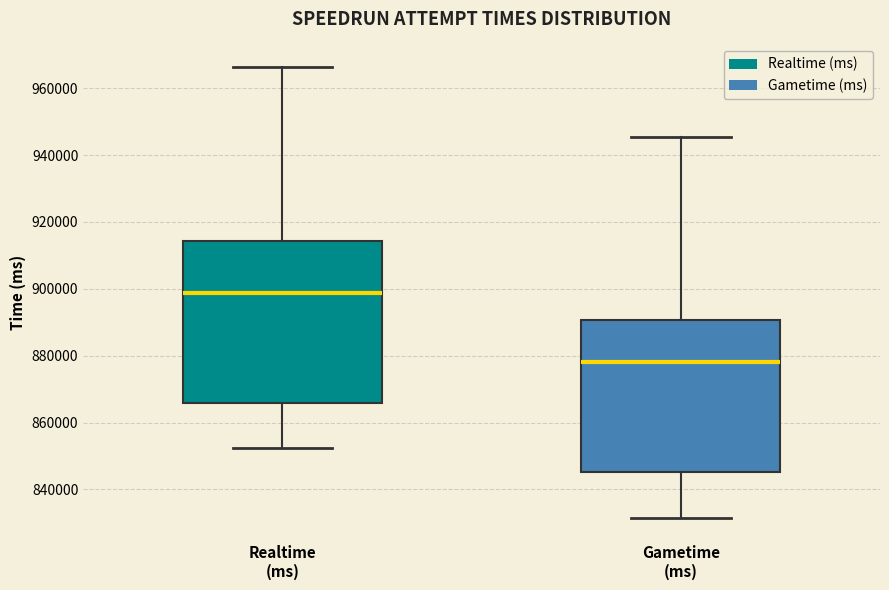

Where is the lower edge of the box for Realtime (ms) on the y-axis? The values are not printed on the chart, so give them approximately, as read against the axis.

866000